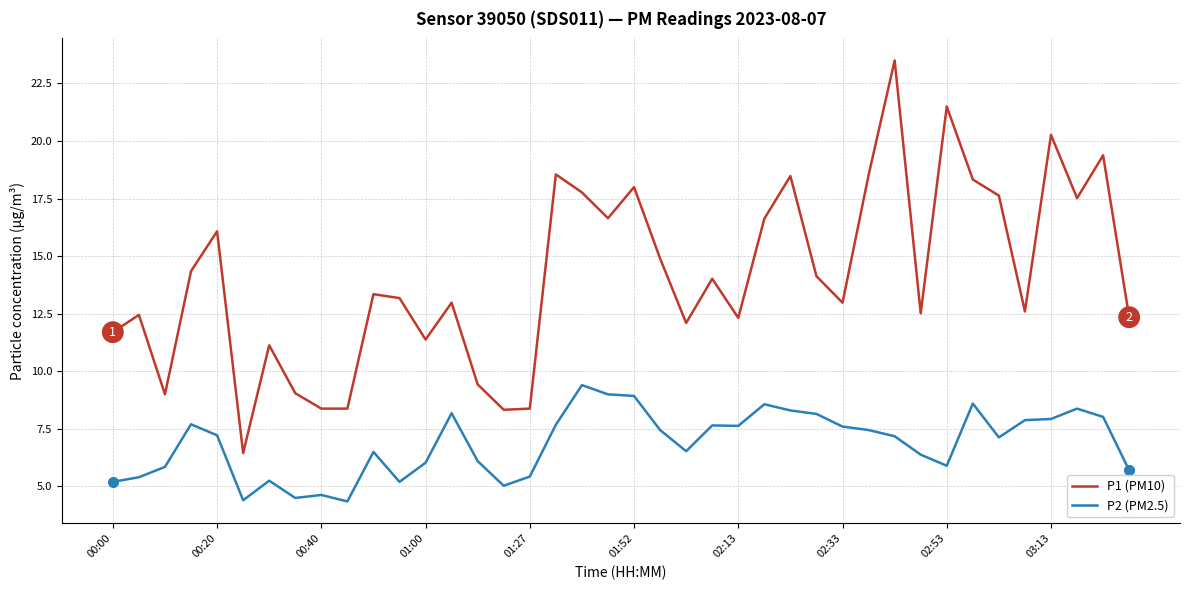

What is the greatest value displayed?

23.5